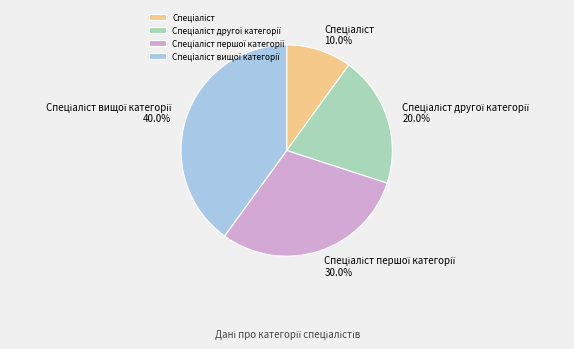

Is there any slice that represents more than half of the pie?

No